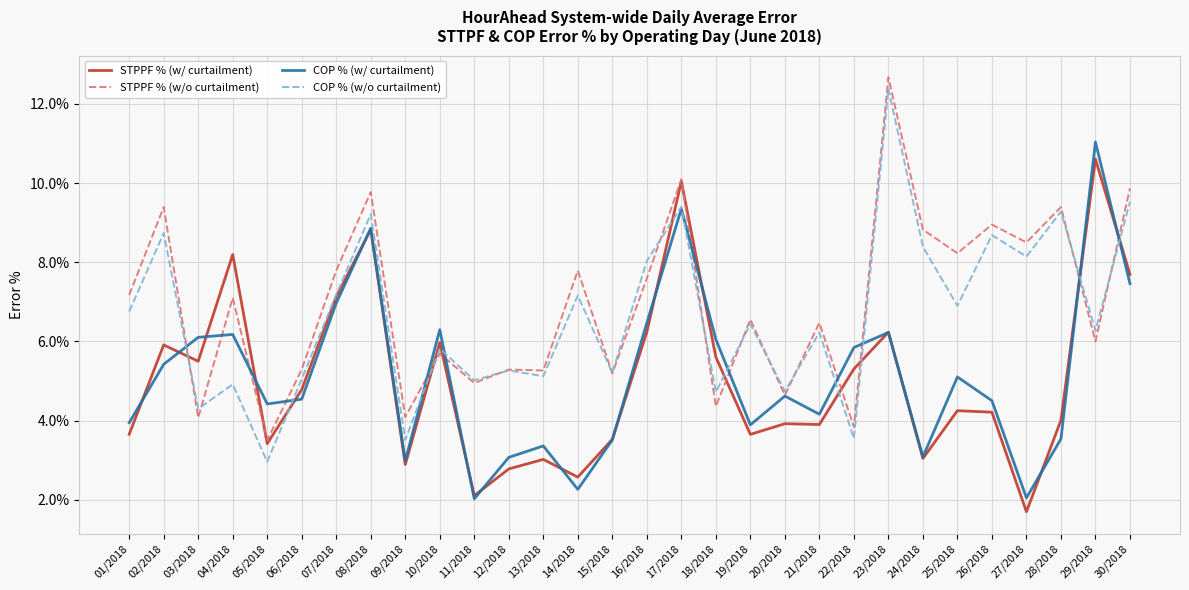

Does the chart display data point markers on the line(s)?

No